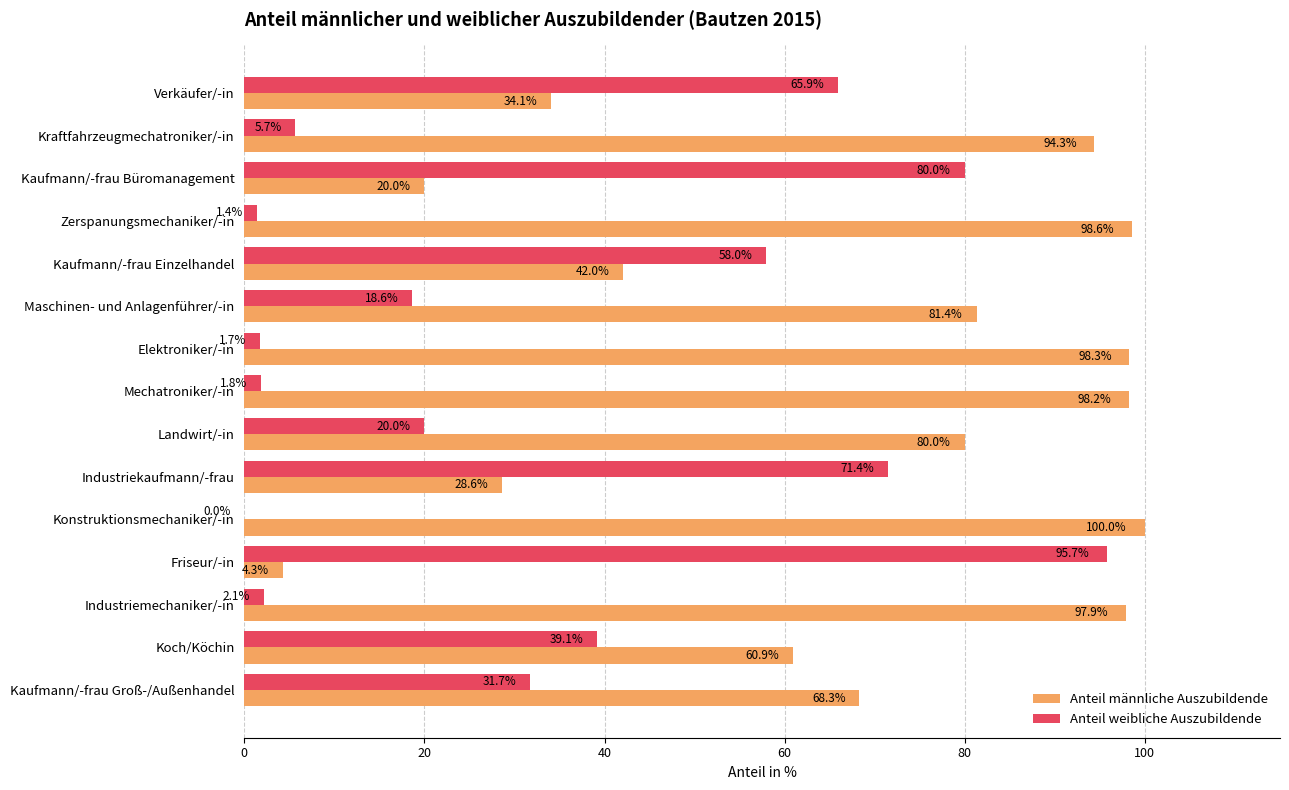

What is the total value across all series at Kaufmann/-frau Einzelhandel?

100.0